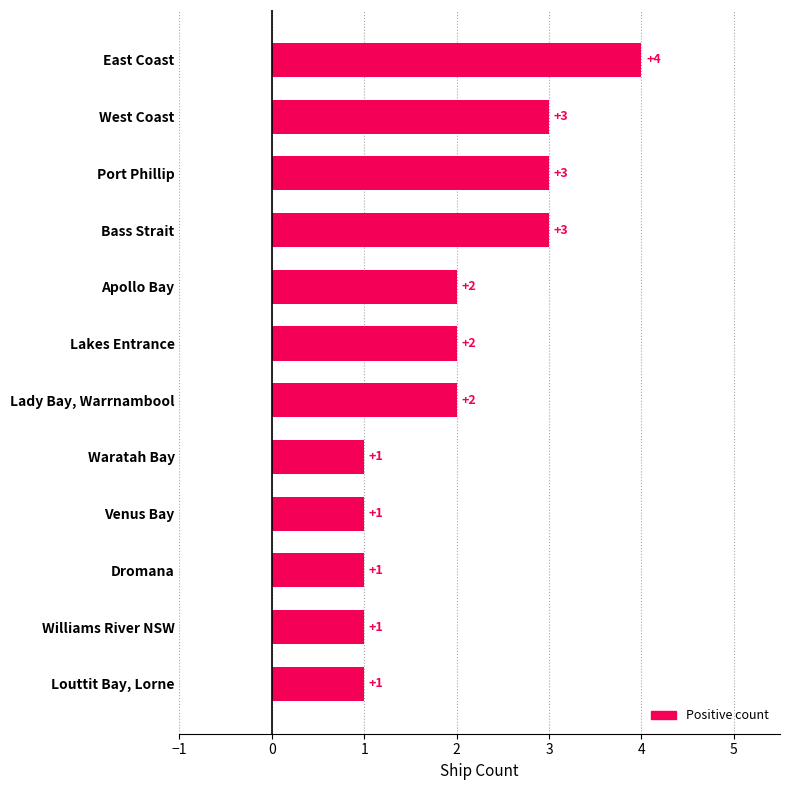

True or false: the data shows 3 at West Coast.

True